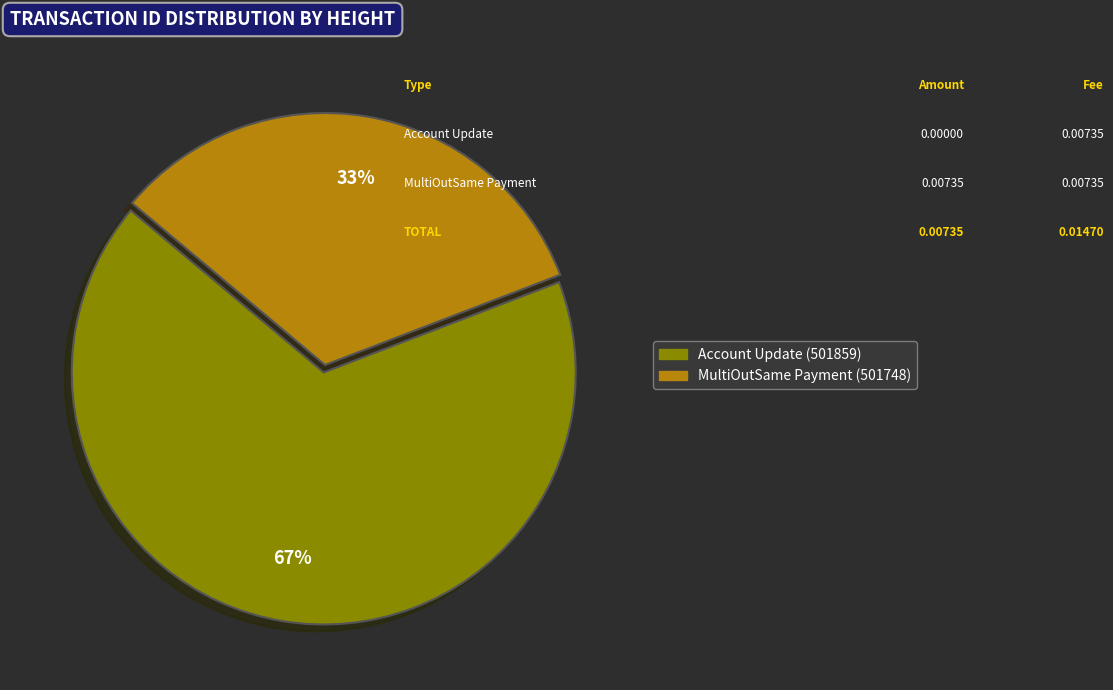

To the nearest percent, what is the difference between the largest and smallest slice percentages?

34%